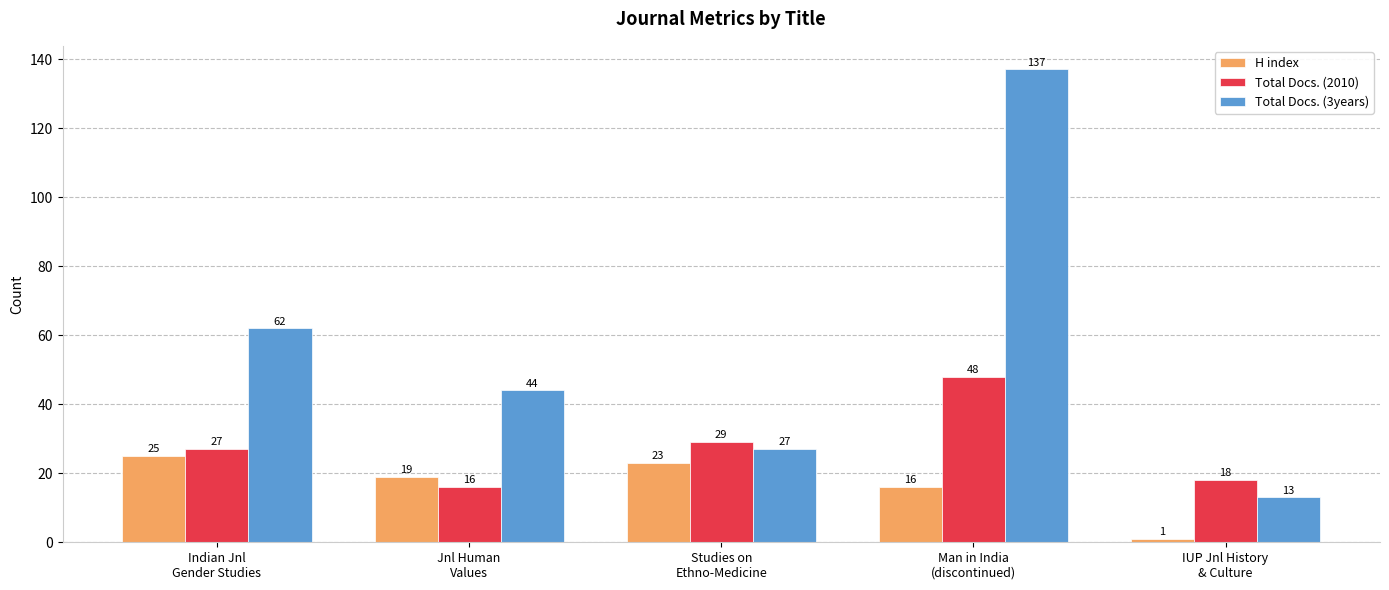

What is the sum of all Total Docs. (3years) values?

283